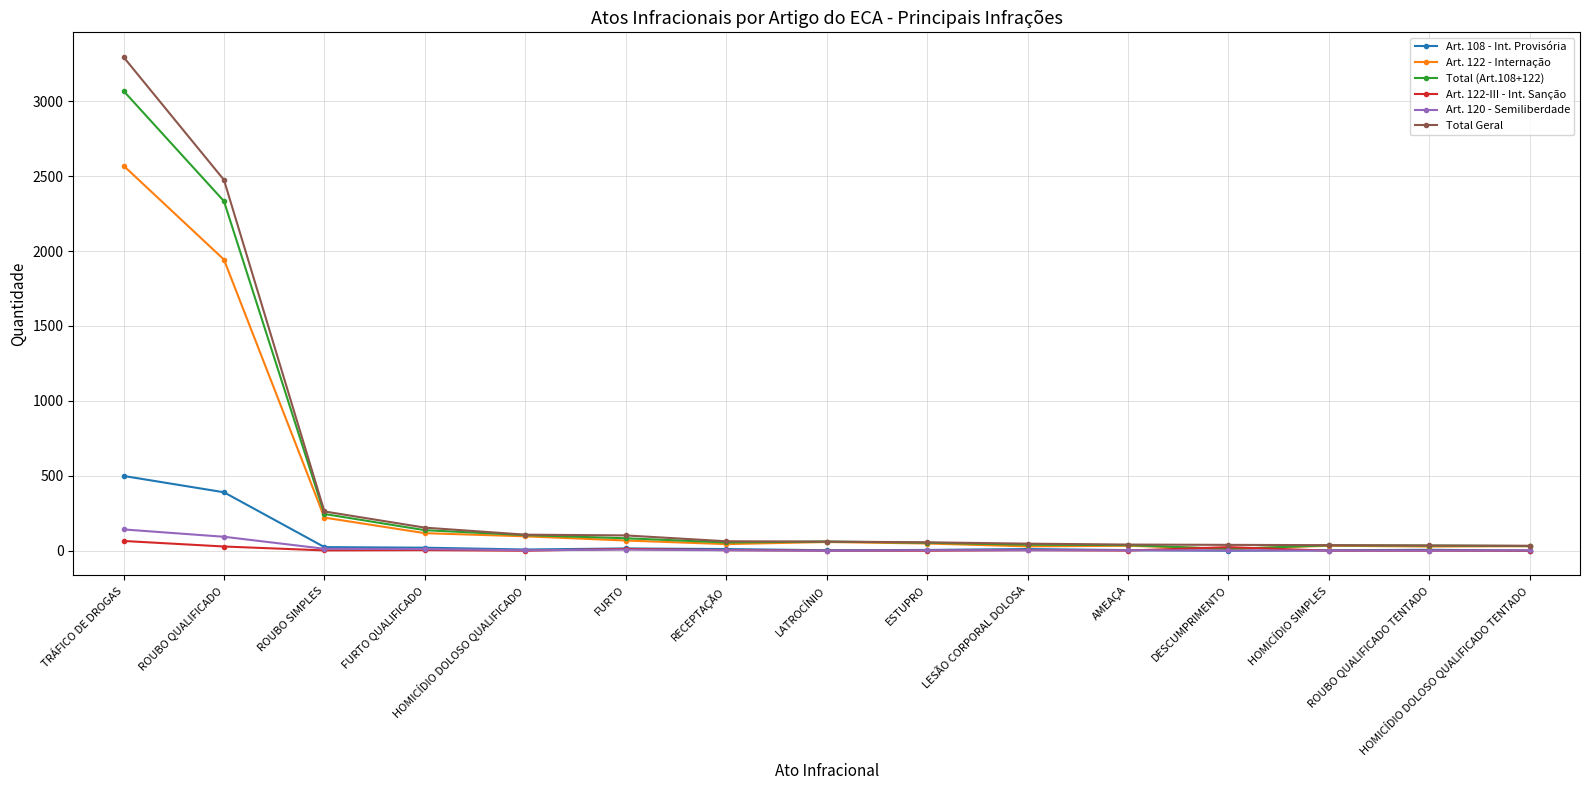

Which label corresponds to the largest value in the chart?

TRÁFICO DE DROGAS